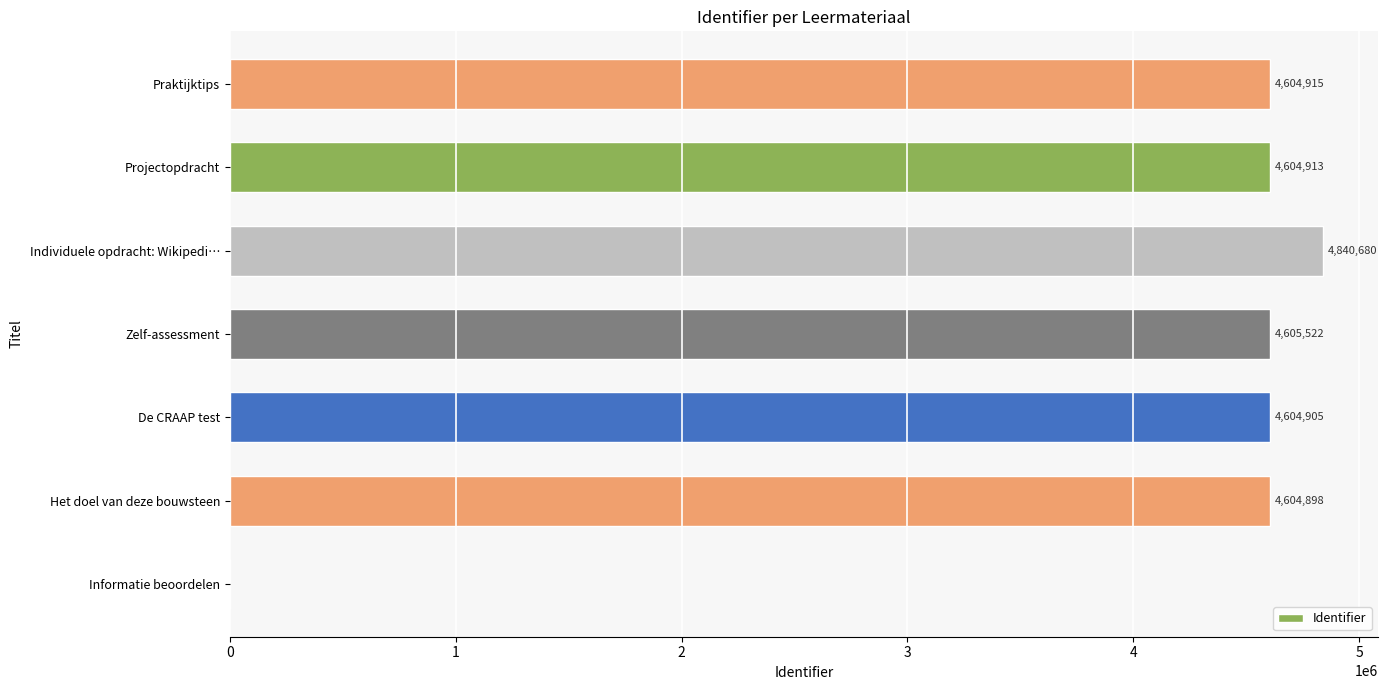

What is the maximum value shown in the chart?

4840680